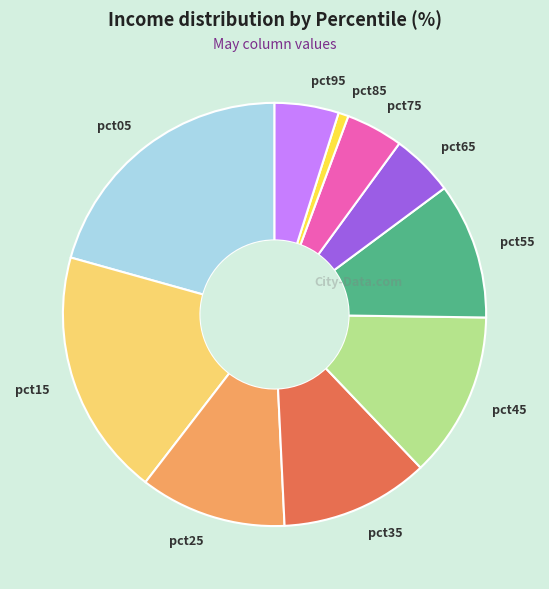

Between pct45 and pct25, which is larger?

pct45